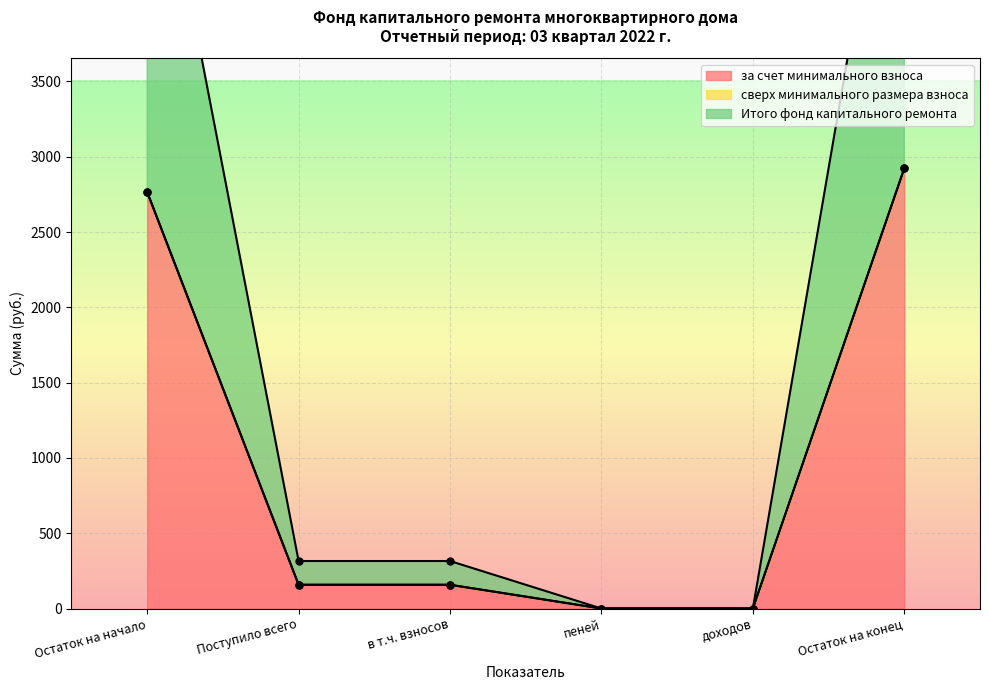

Which label corresponds to the largest value in the chart?

Остаток на конец